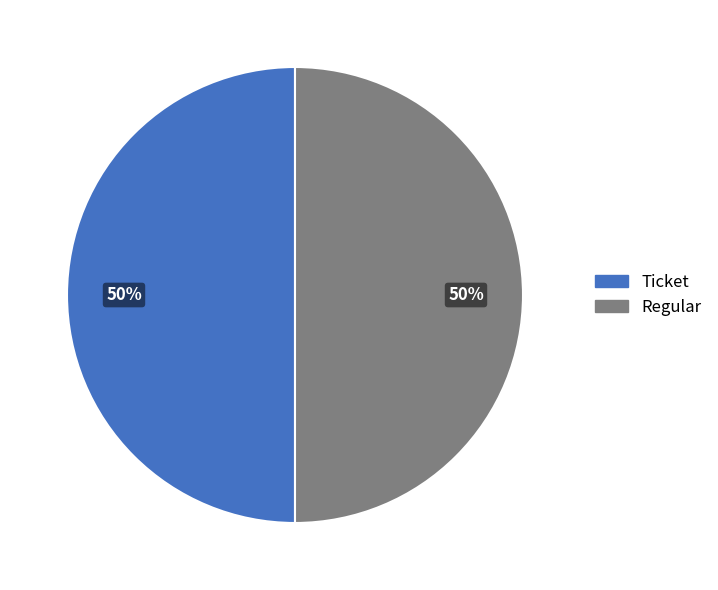

To the nearest percent, what is the average slice percentage?

50%